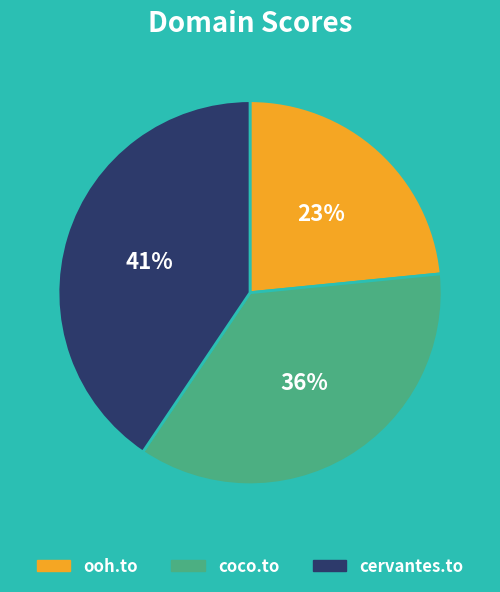

To the nearest percent, what portion does cervantes.to represent?

41%